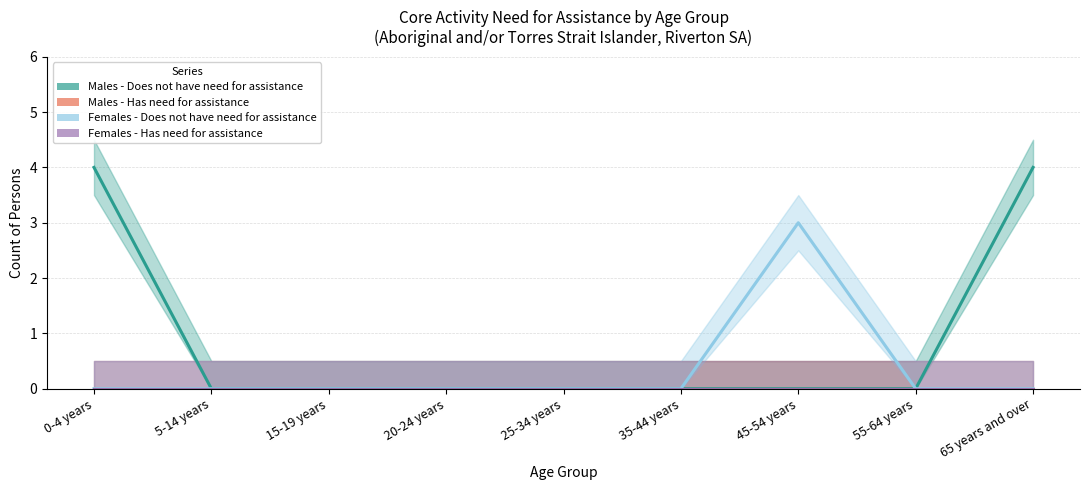

What is the greatest value displayed?

4